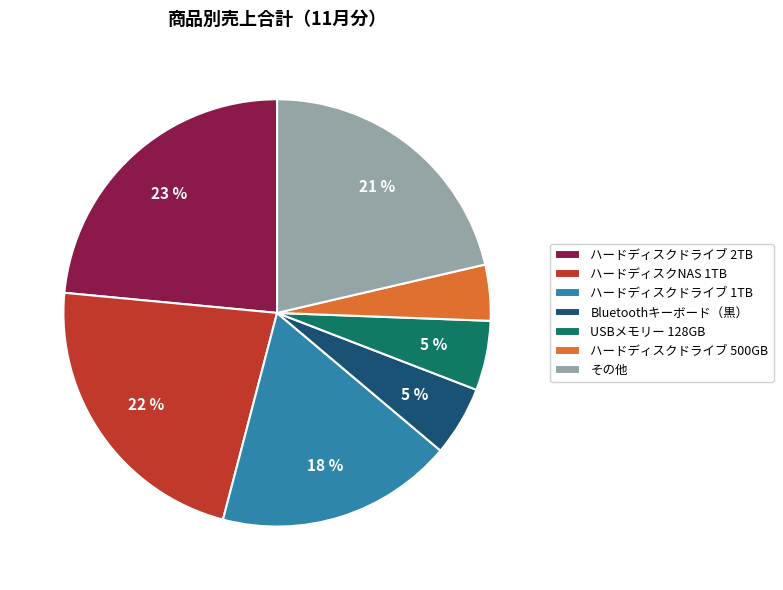

Which category has the smallest portion of the pie?

ハードディスクドライブ 500GB